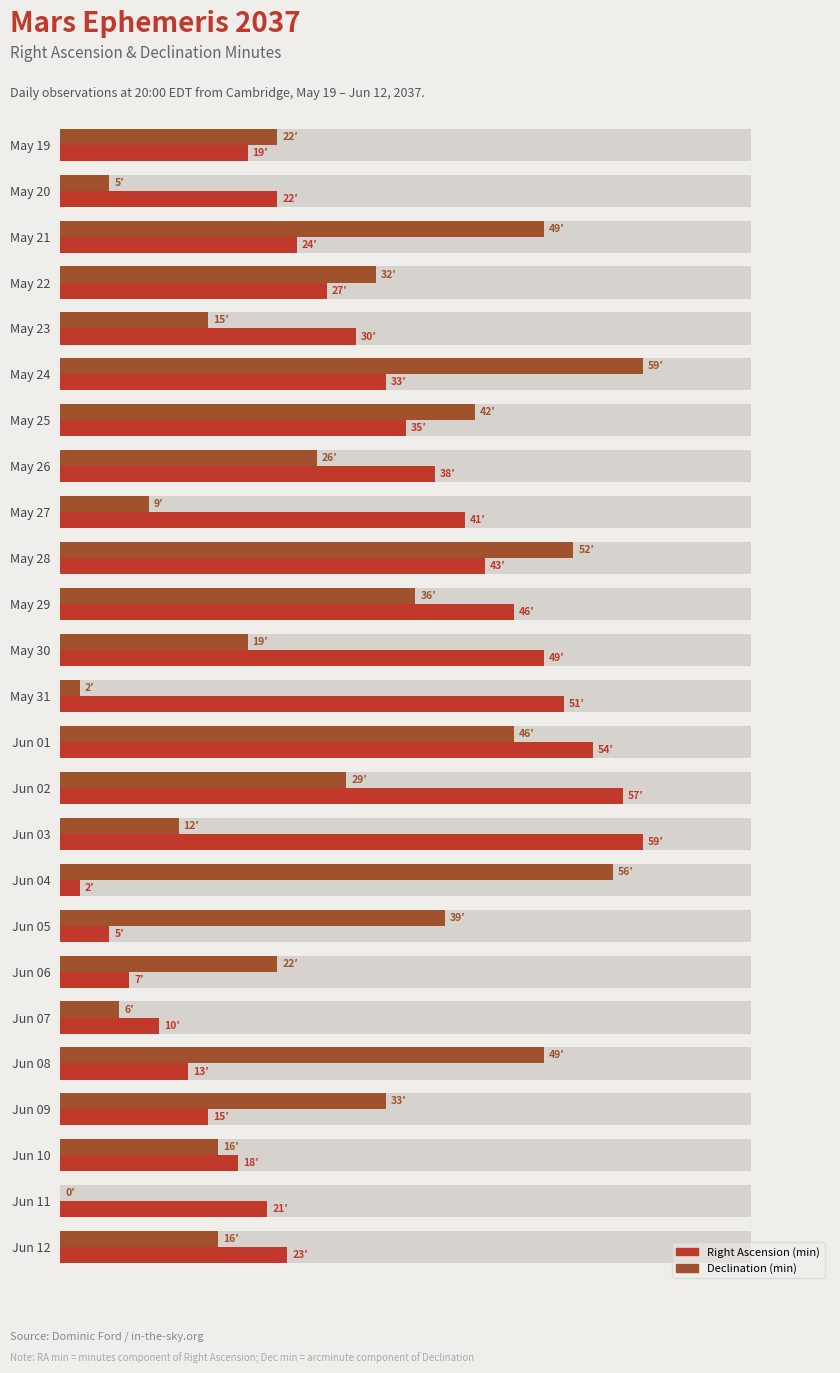

List the series in order of their peak value, highest first.

Right Ascension (min), Declination (min)